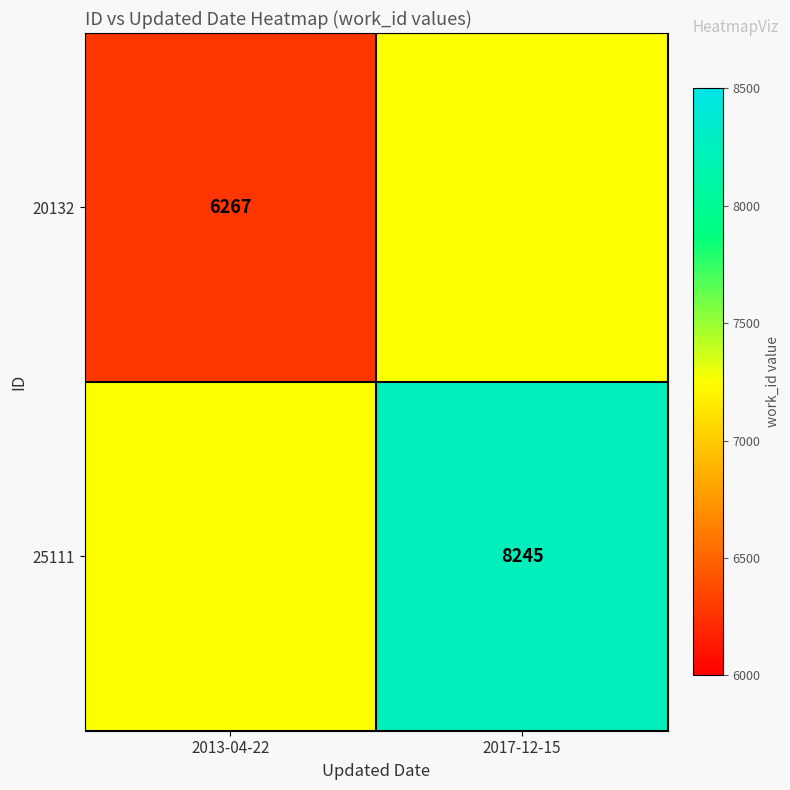

True or false: 25111 has a value of 2861 at 2017-12-15.

False